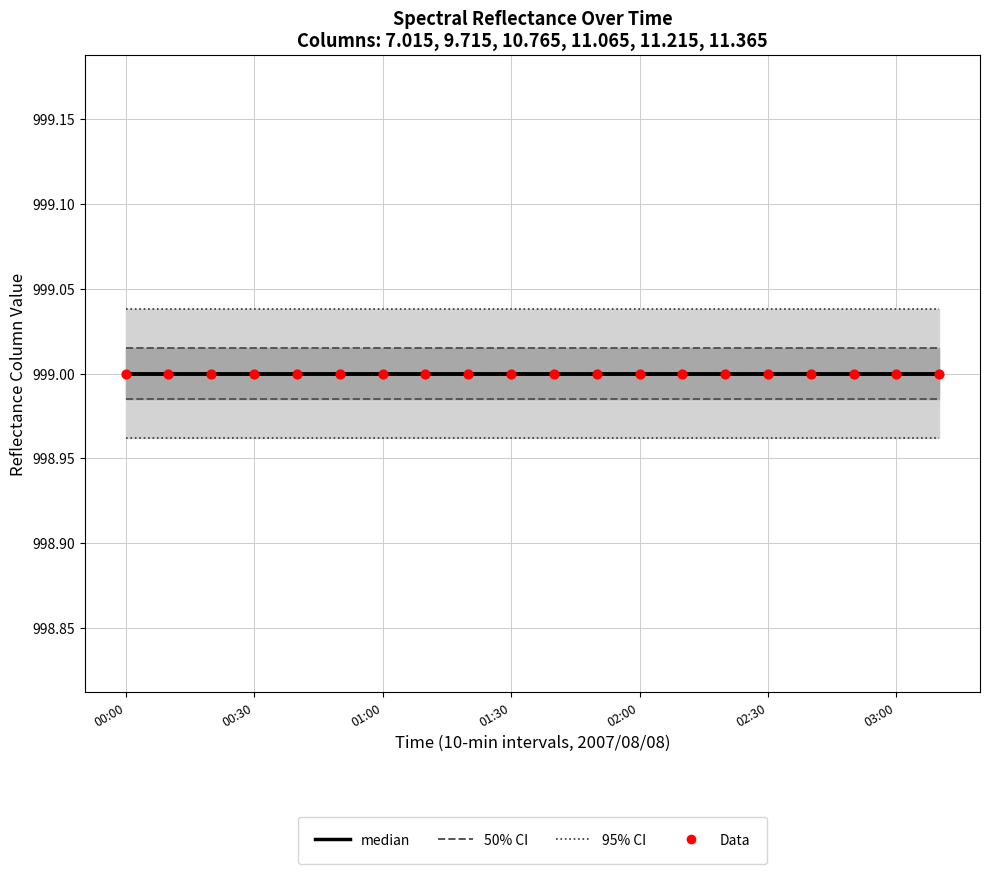

Which series has the largest Y range (max minus min)?

95% CI